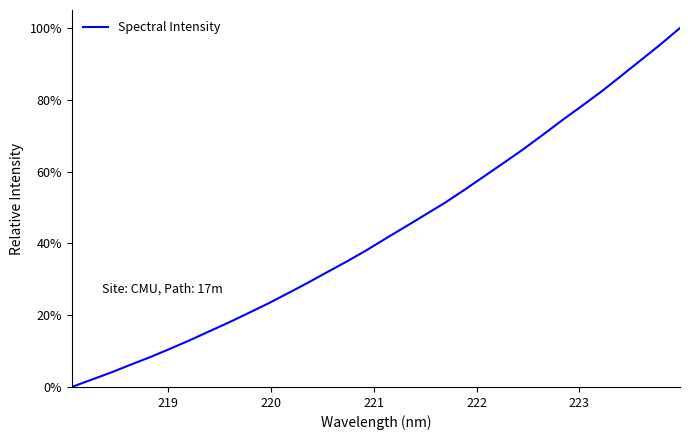

What is the difference between the maximum and minimum values?

100.0